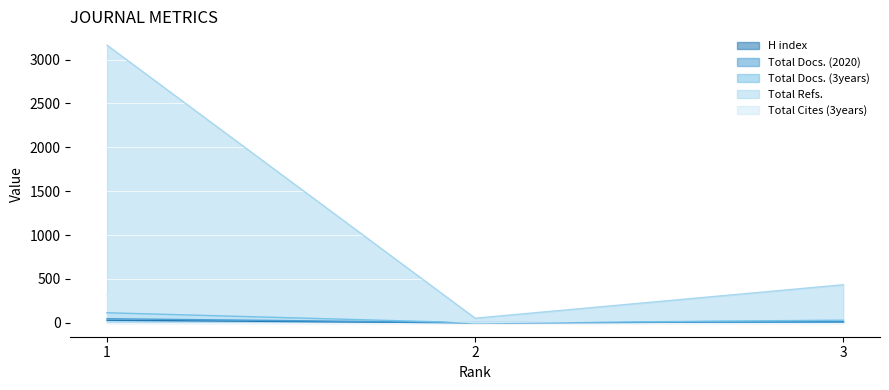

Reading left to right, extract all data points from this chart.

H index: 1=30	2=0	3=12
Total Docs. (2020): 1=47	2=3	3=9
Total Docs. (3years): 1=115	2=0	3=30
Total Refs.: 1=3164	2=53	3=434
Total Cites (3years): 1=315	2=0	3=64